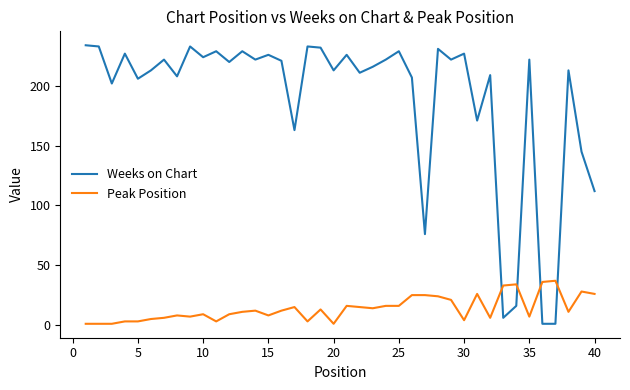

Rank the series by their average value, from lowest to highest.

Peak Position, Weeks on Chart